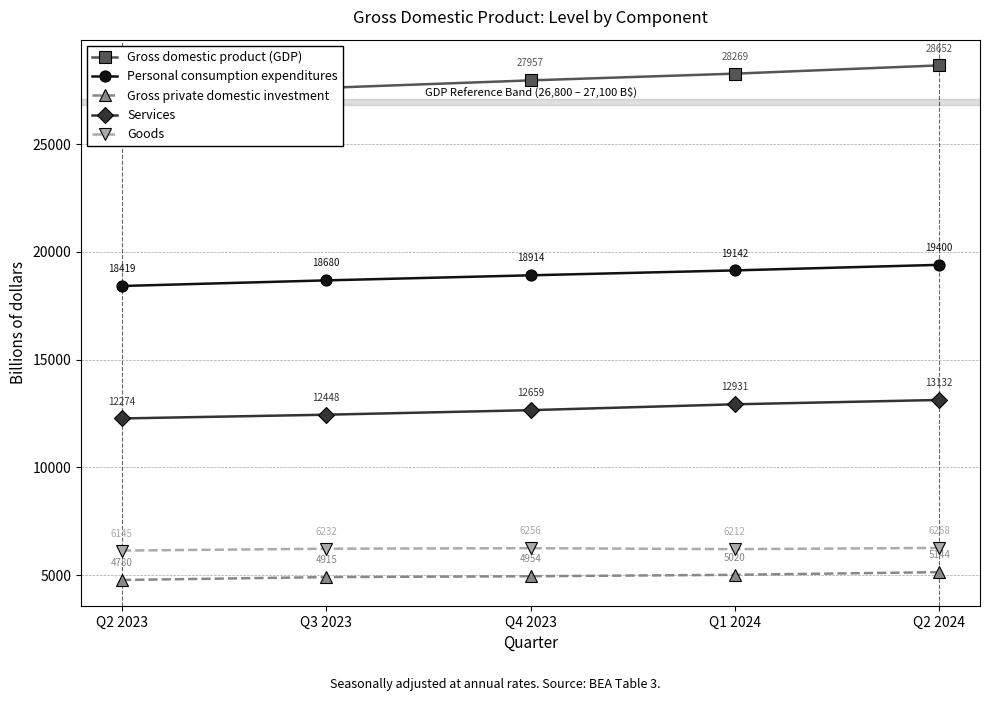

At which category does Goods reach its first local valley?

Q1 2024